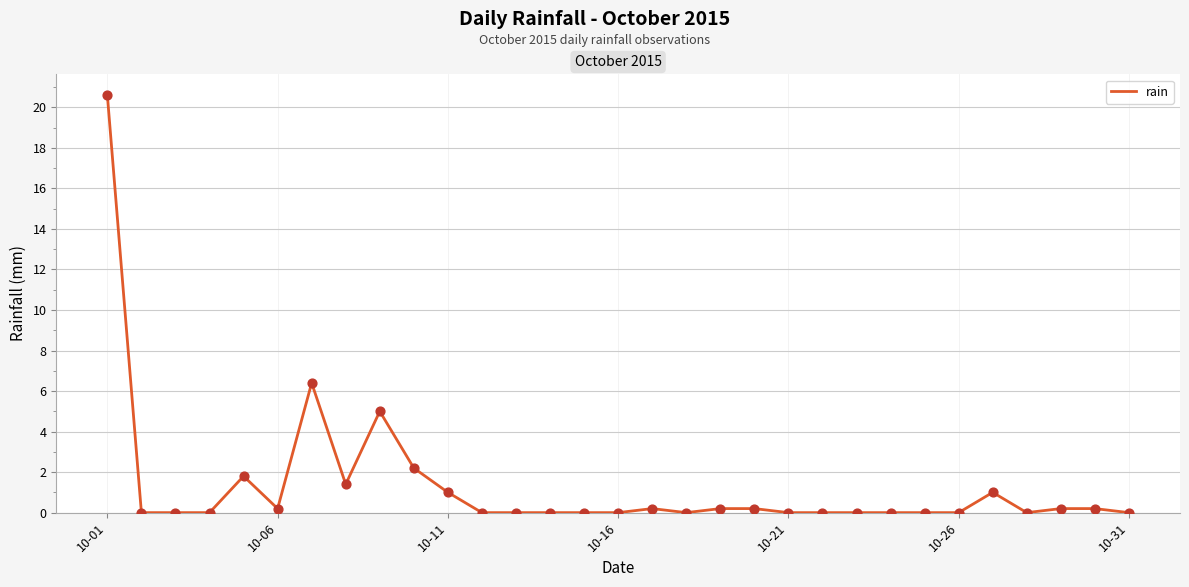

What is the difference between the maximum and minimum values?

20.6